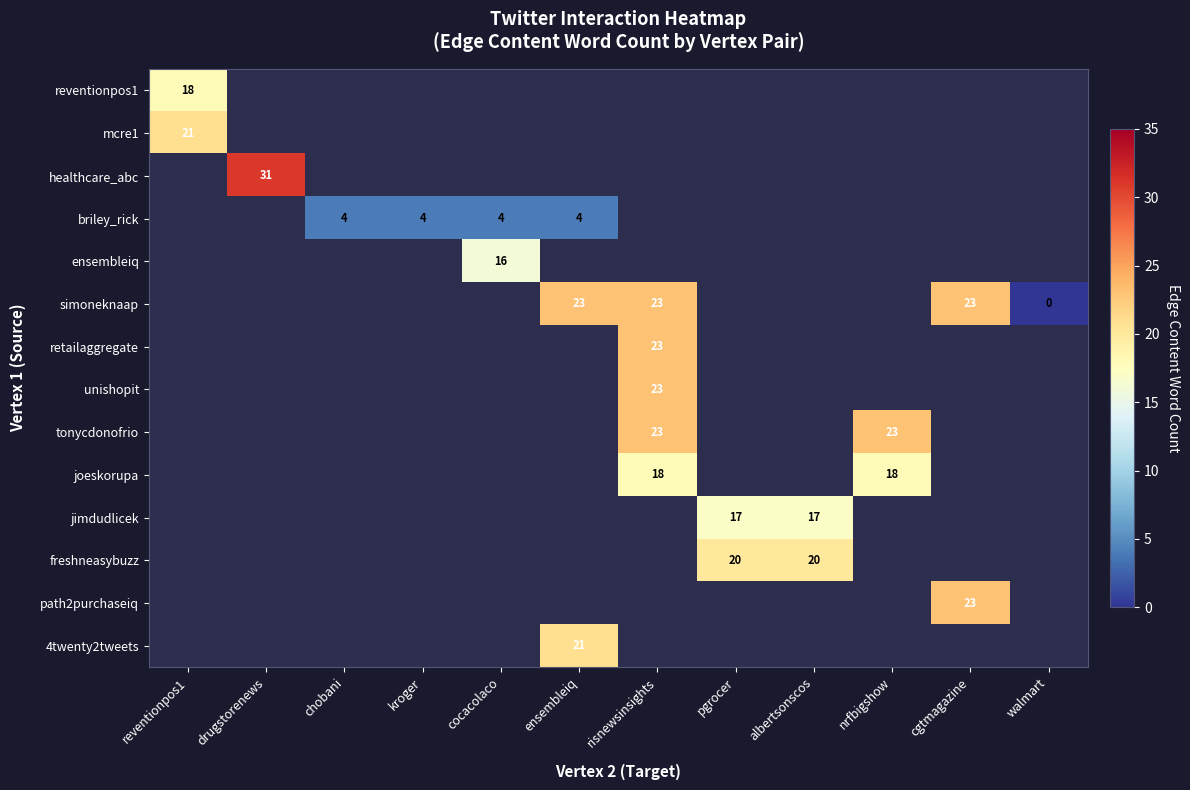

Rank the categories by mcre1 value from lowest to highest.

reventionpos1, drugstorenews, chobani, kroger, cocacolaco, ensembleiq, risnewsinsights, pgrocer, albertsonscos, nrfbigshow, cgtmagazine, walmart